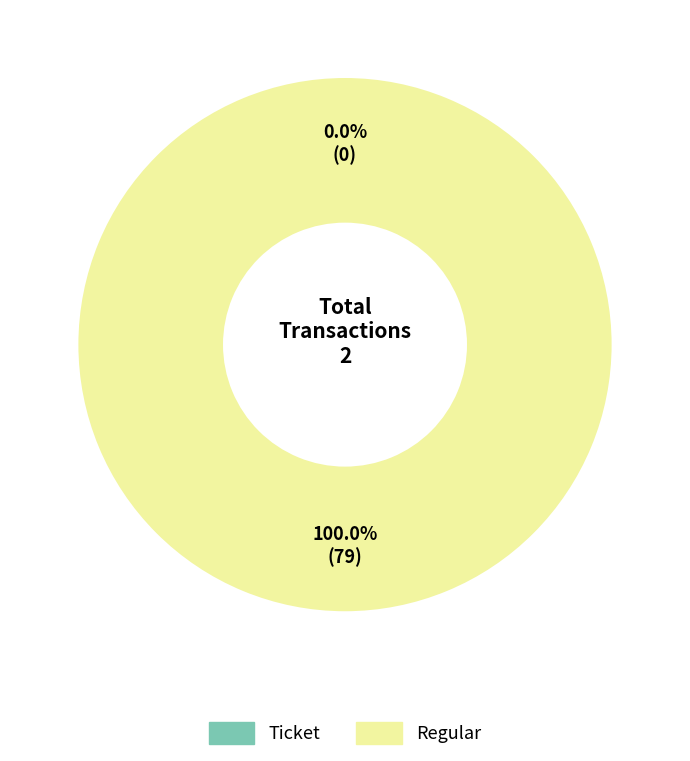

Is there a majority slice in this chart?

Yes